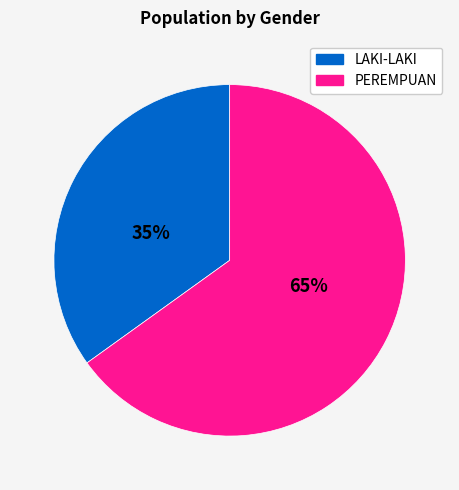

To the nearest percent, what is the difference between the largest and smallest slice percentages?

30%